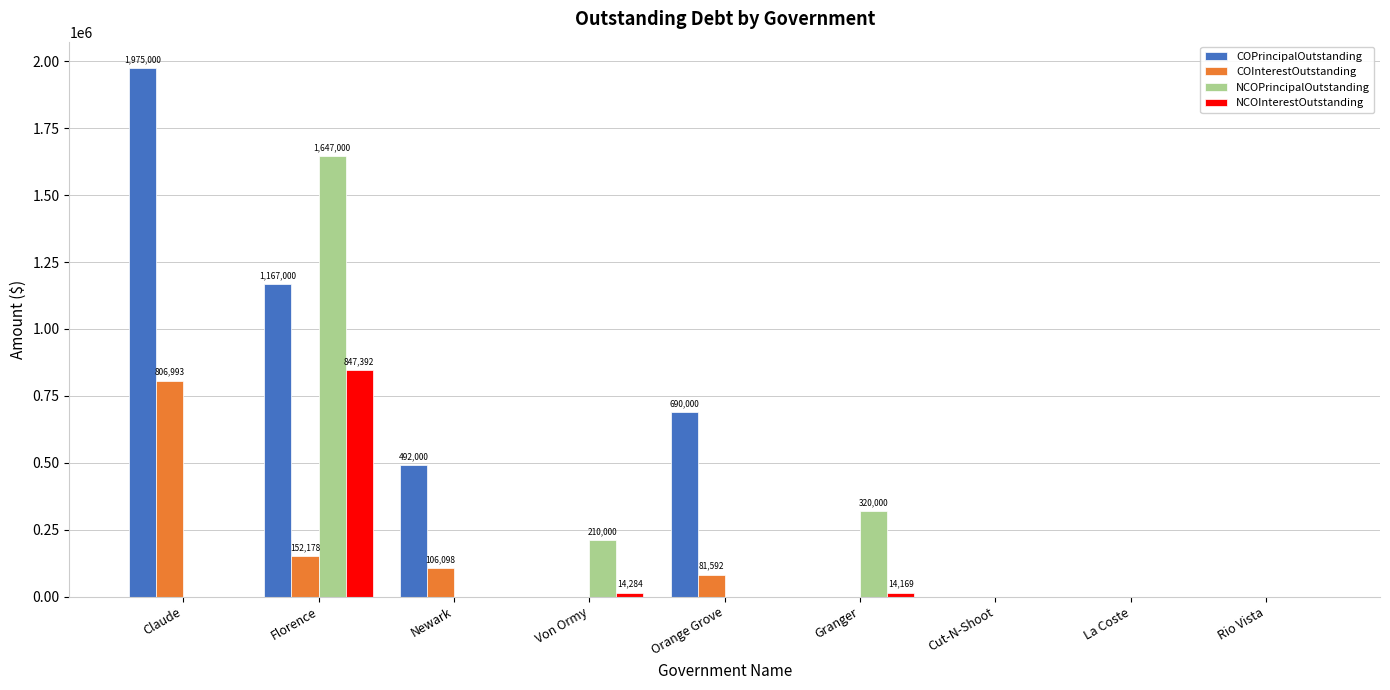

Does the chart contain stacked bars?

No